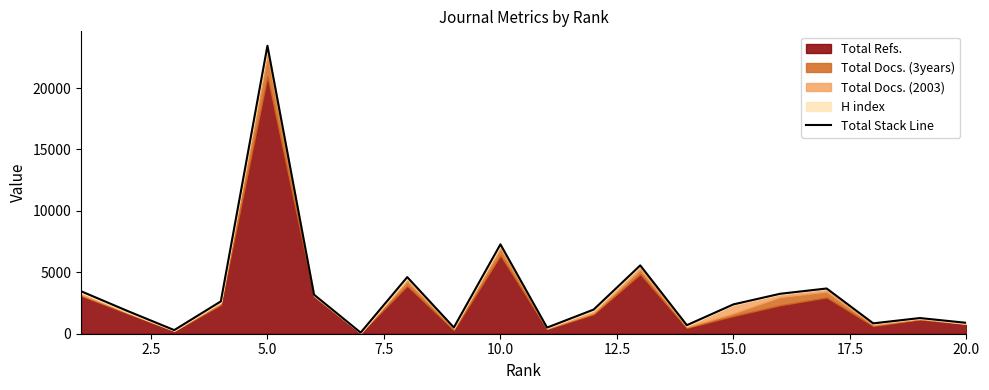

How many lines are shown in the chart?

1